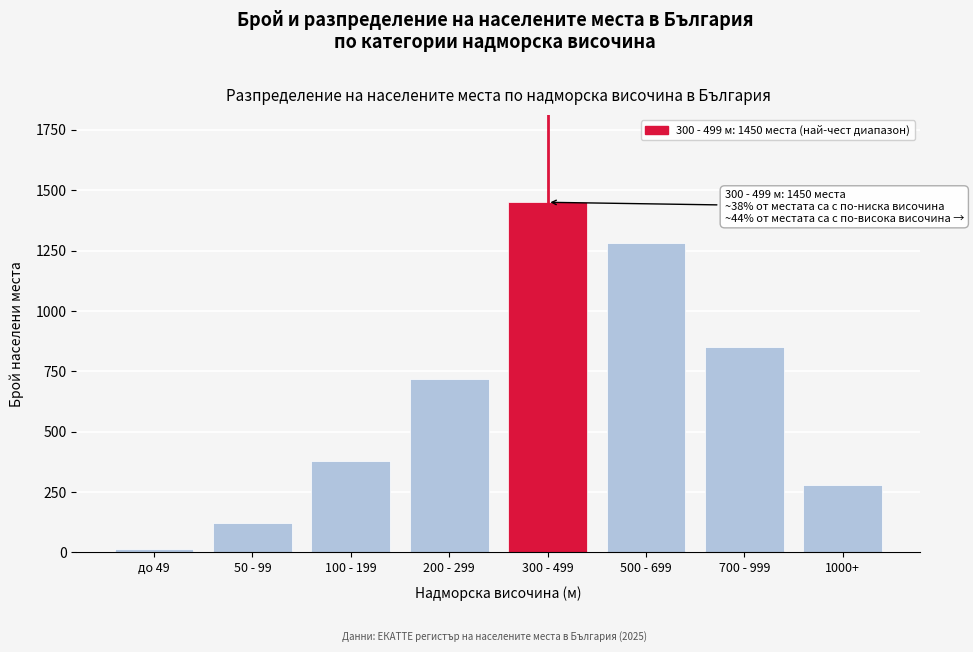

Reading right to left, extract all data points from this chart.

1000+=280	700 - 999=850	500 - 699=1280	300 - 499=1450	200 - 299=720	100 - 199=380	50 - 99=120	до 49=15